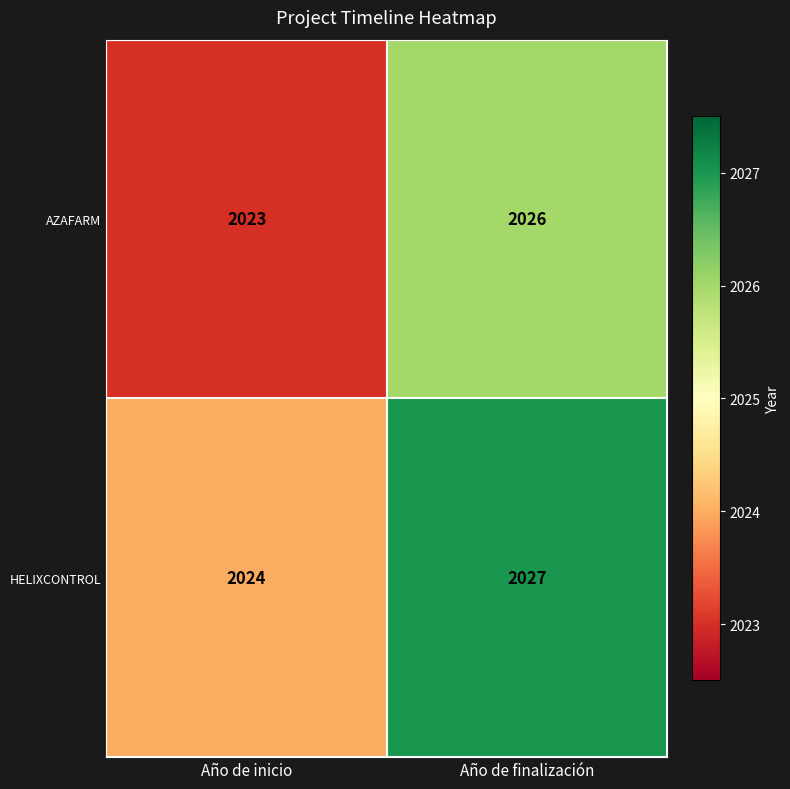

Reading left to right, transcribe all the data shown in this chart.

AZAFARM: Año de inicio=2023	Año de finalización=2026
HELIXCONTROL: Año de inicio=2024	Año de finalización=2027